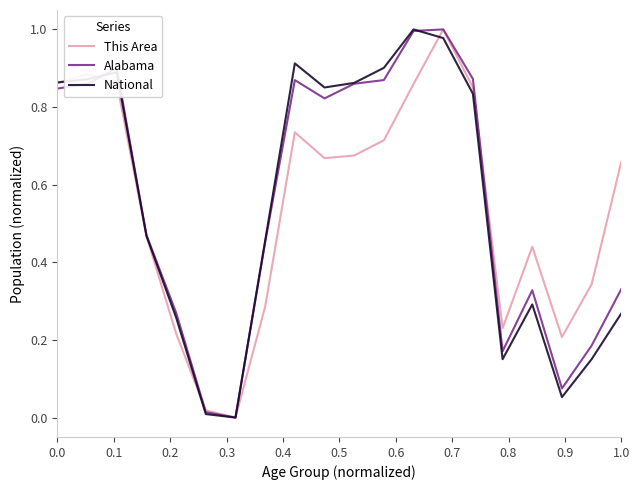

Reading left to right, what are all the values shown in this chart?

This Area: 0.9	0.9	0.9	0.5	0.2	0.0	0.0	0.3	0.7	0.7	0.7	0.7	0.9	1.0	0.9	0.2	0.4	0.2	0.3	0.7
Alabama: 0.8	0.9	0.9	0.5	0.3	0.0	0.0	0.5	0.9	0.8	0.9	0.9	1.0	1.0	0.9	0.2	0.3	0.1	0.2	0.3
National: 0.9	0.9	0.9	0.5	0.3	0.0	0.0	0.5	0.9	0.9	0.9	0.9	1.0	1.0	0.8	0.2	0.3	0.1	0.2	0.3